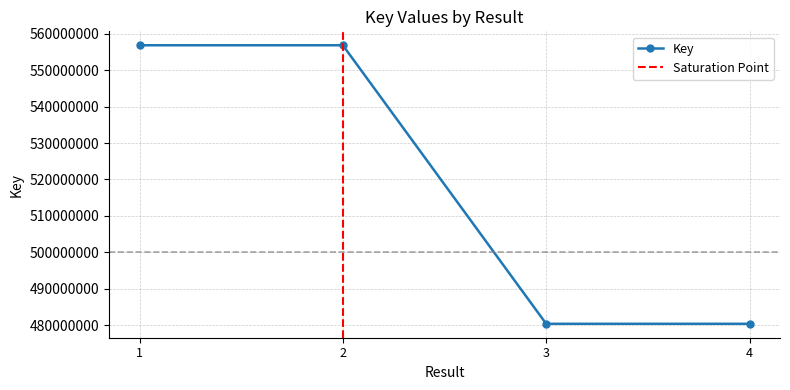

Between 3 and 2, which is larger?

2